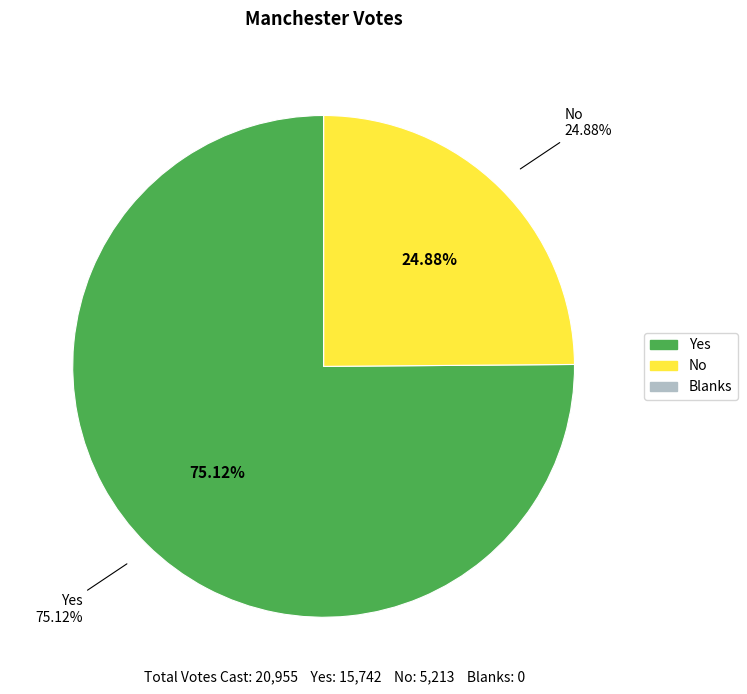

What percentage is the No slice, to the nearest percent?

25%